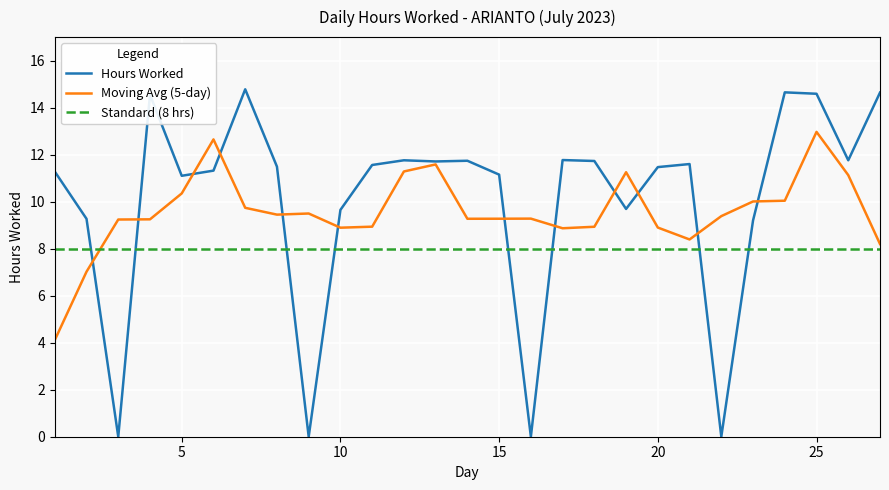

What is the highest value of the Standard (8 hrs) series?

8.0